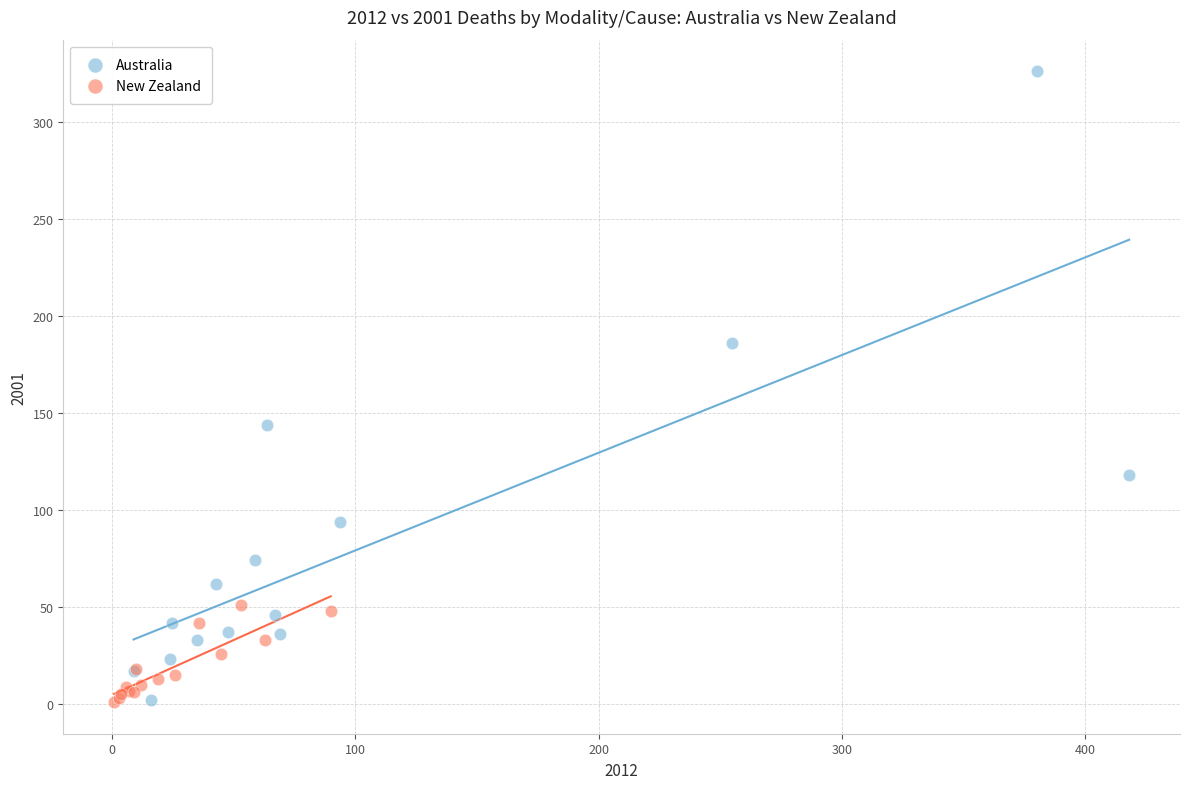

Which series contains the highest Y value?

Australia